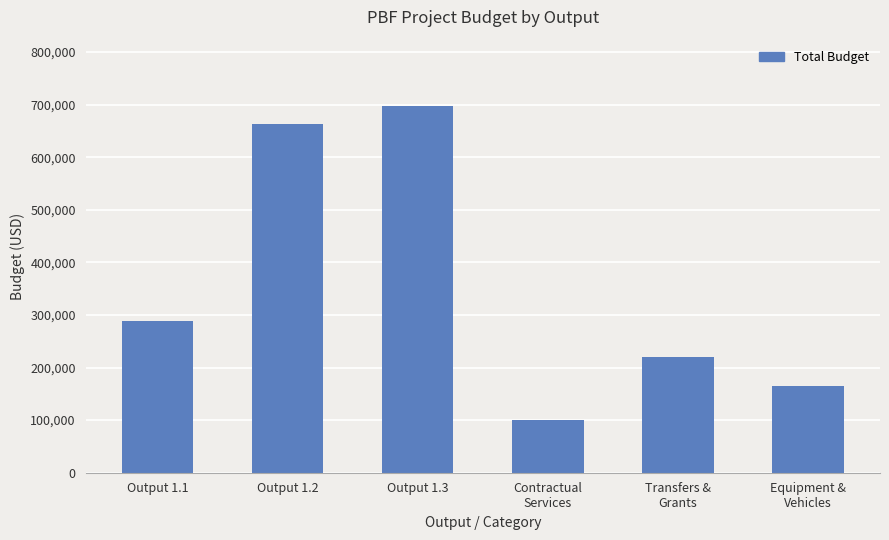

What is the ratio of the value at Output 1.2 to the value at Contractual
Services?

6.6